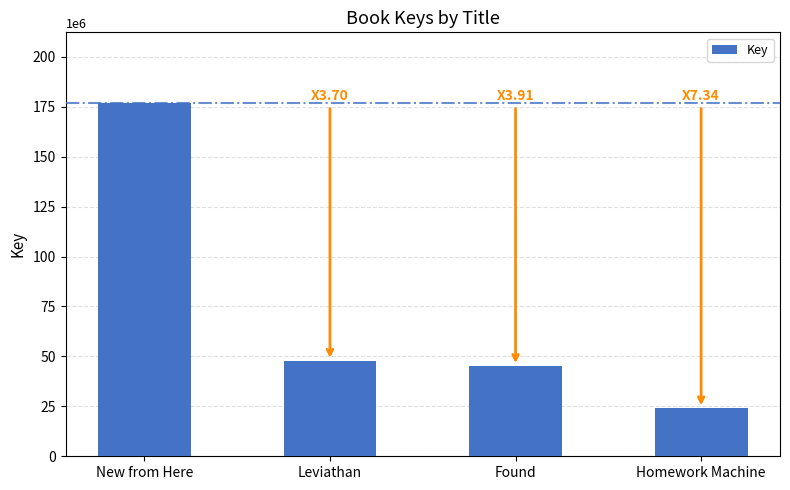

Approximately how many times larger is the value at Homework Machine compared to Found?

0.5